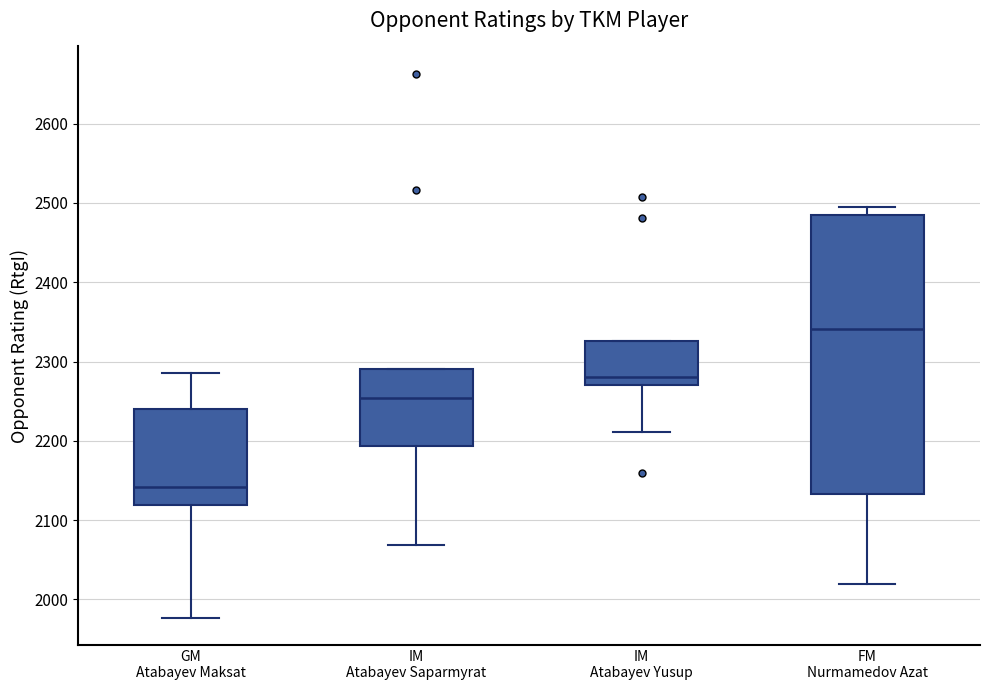

Where does the median line of the box for IM Atabayev Saparmyrat sit on the y-axis? The values are not printed on the chart, so give them approximately, as read against the axis.

2250